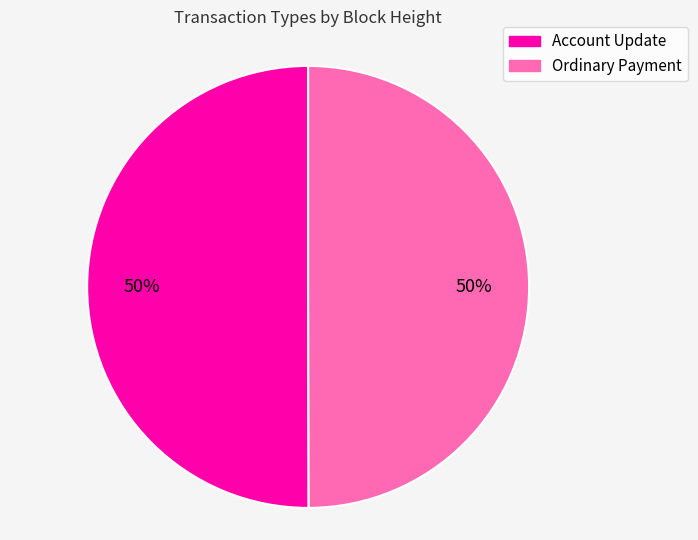

To the nearest percent, what is the average slice percentage?

50%